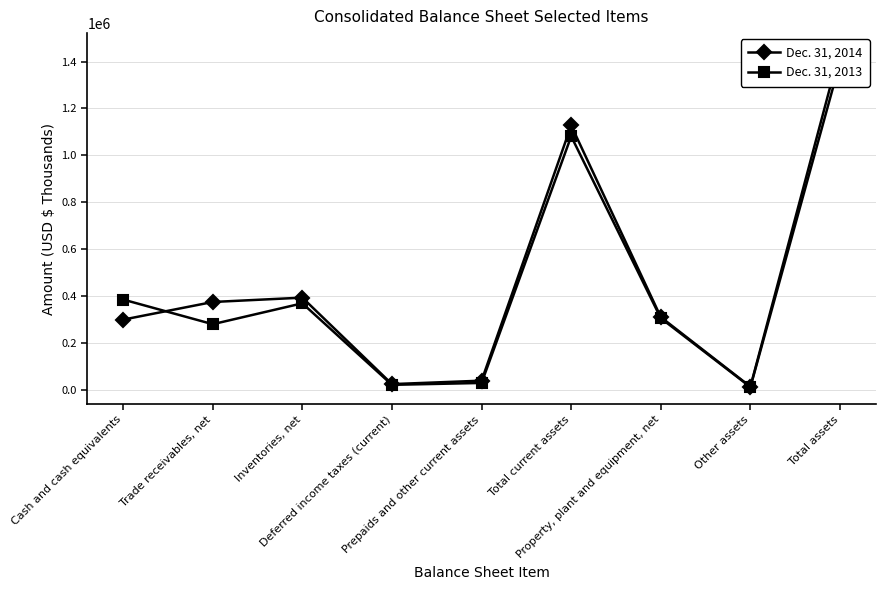

How many data points does each series have?

9